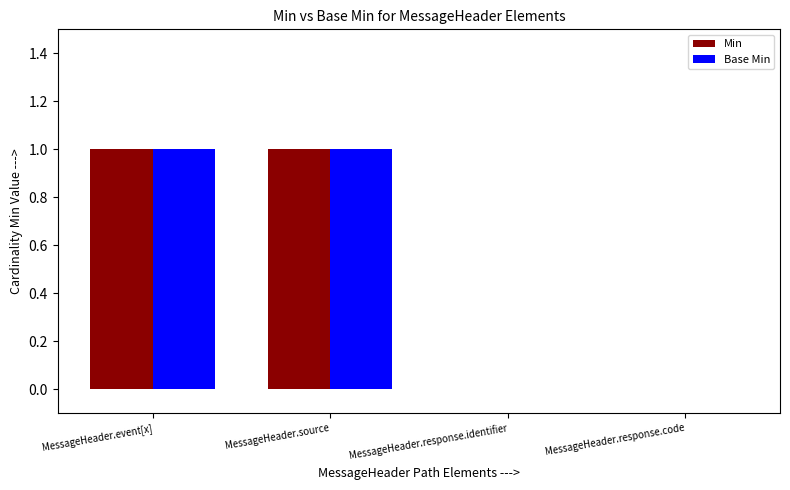

Does the chart contain stacked bars?

No